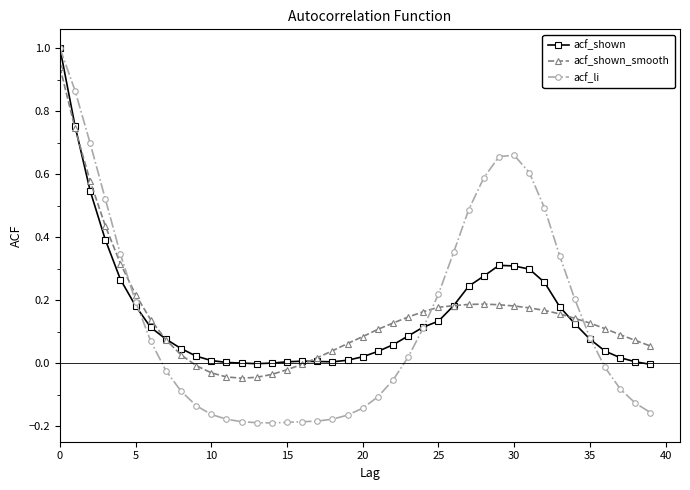

What is the maximum value for acf_li?

1.0